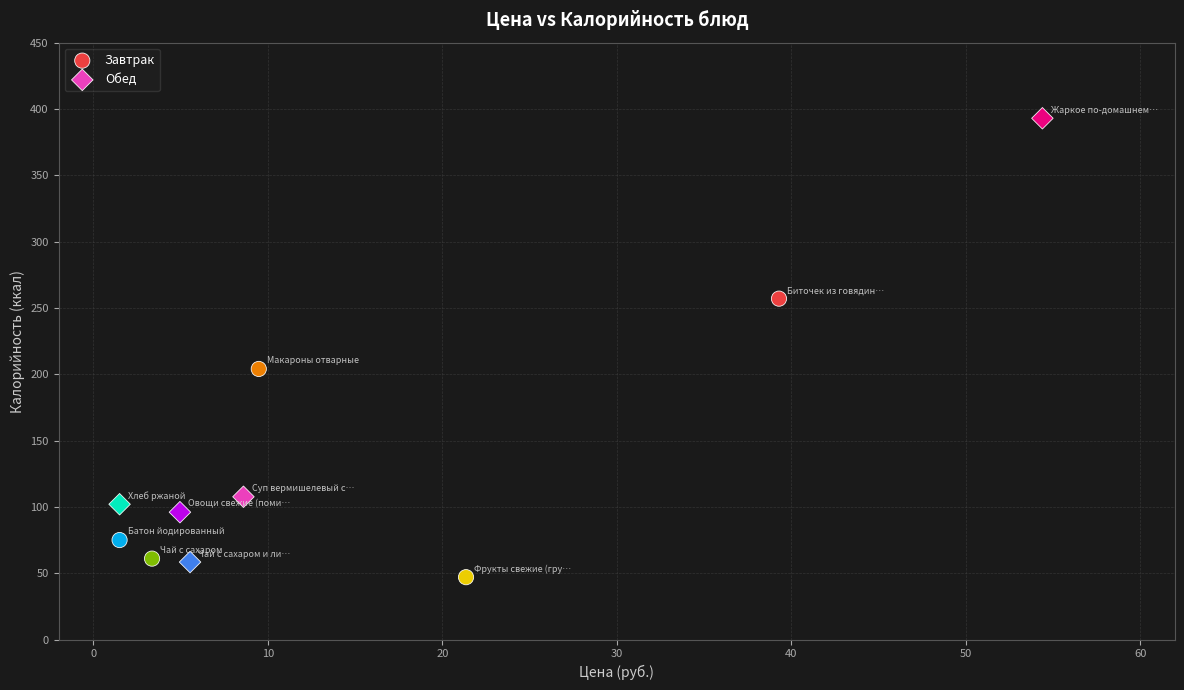

Which series reaches the maximum Y coordinate?

Обед